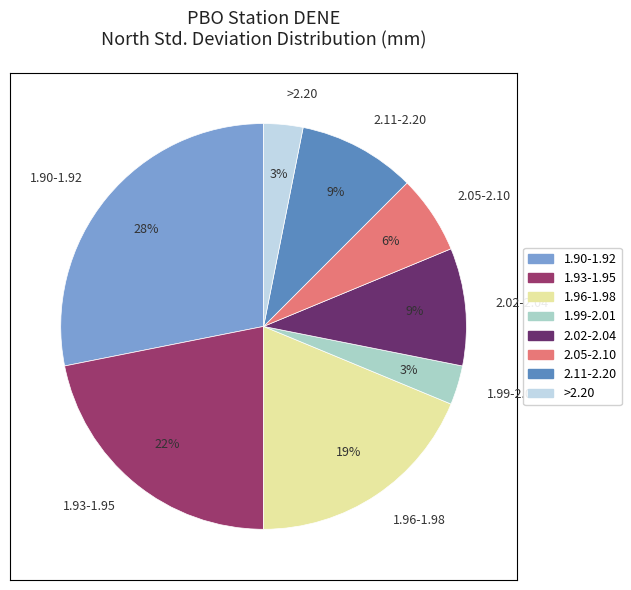

Between 1.90-1.92 and 1.96-1.98, which is larger?

1.90-1.92